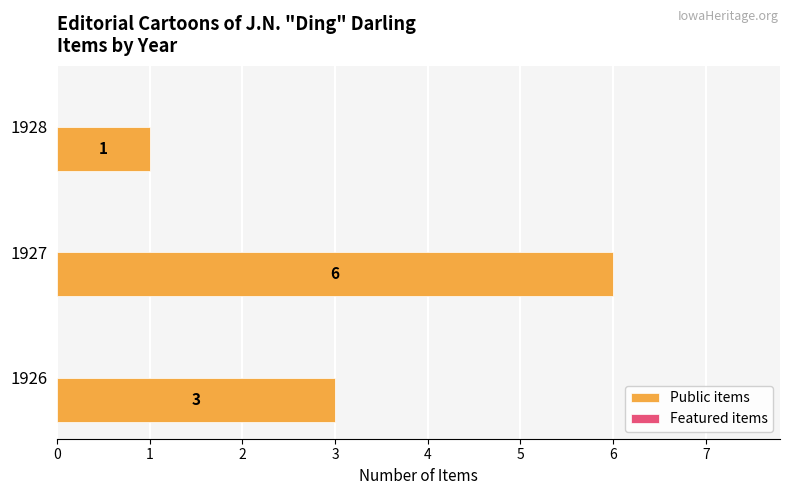

How many bars are there in total?

3